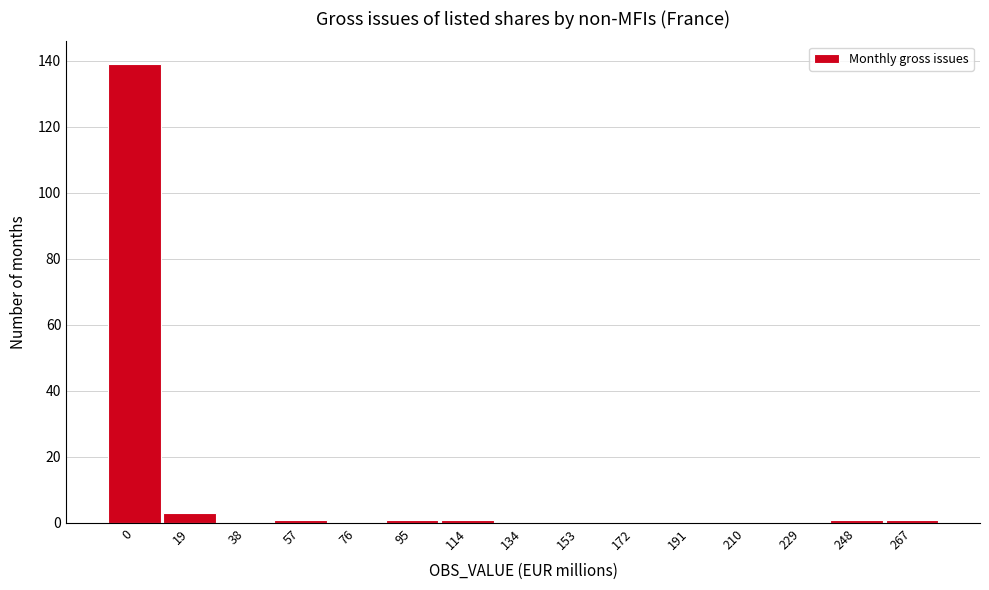

Reading left to right, extract all data points from this chart.

0=139	19=3	38=0	57=1	76=0	95=1	114=1	134=0	153=0	172=0	191=0	210=0	229=0	248=1	267=1